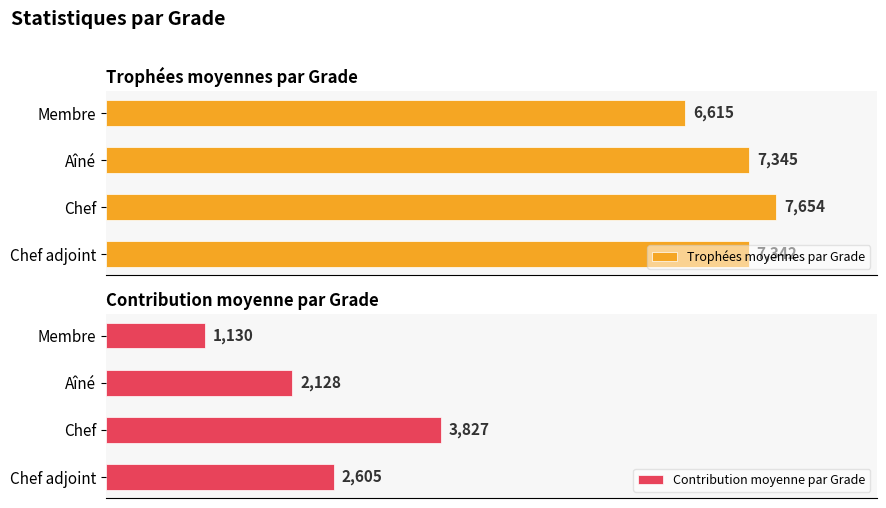

Which category has the highest value in the Trophées moyennes par Grade series?

Chef